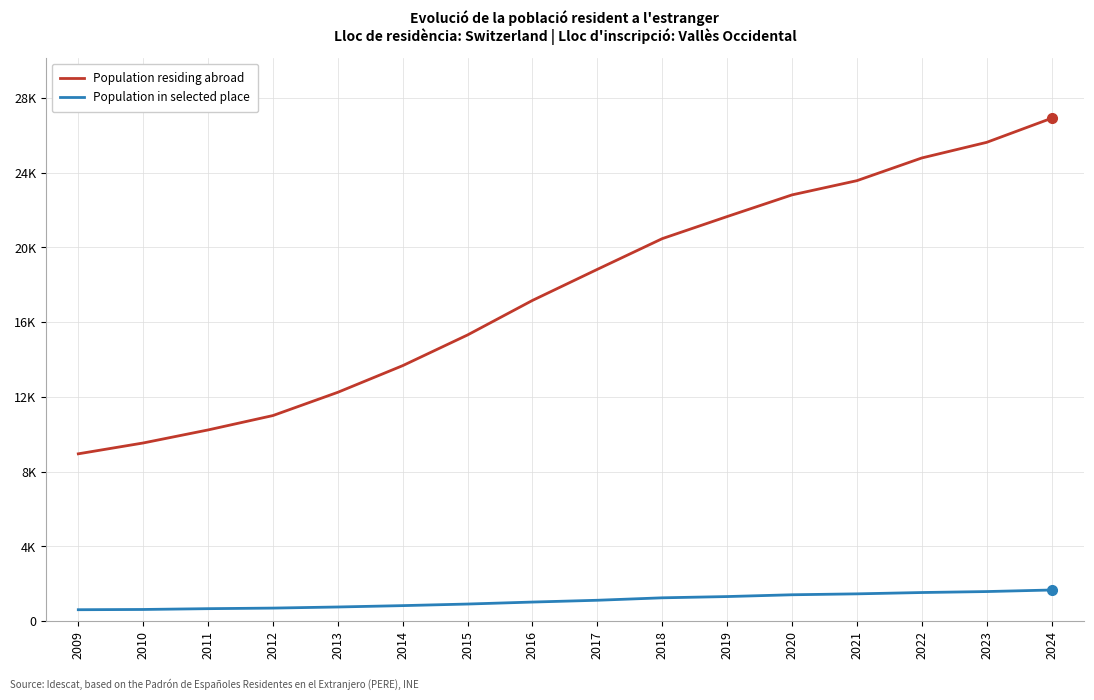

Does the chart display data point markers on the line(s)?

No